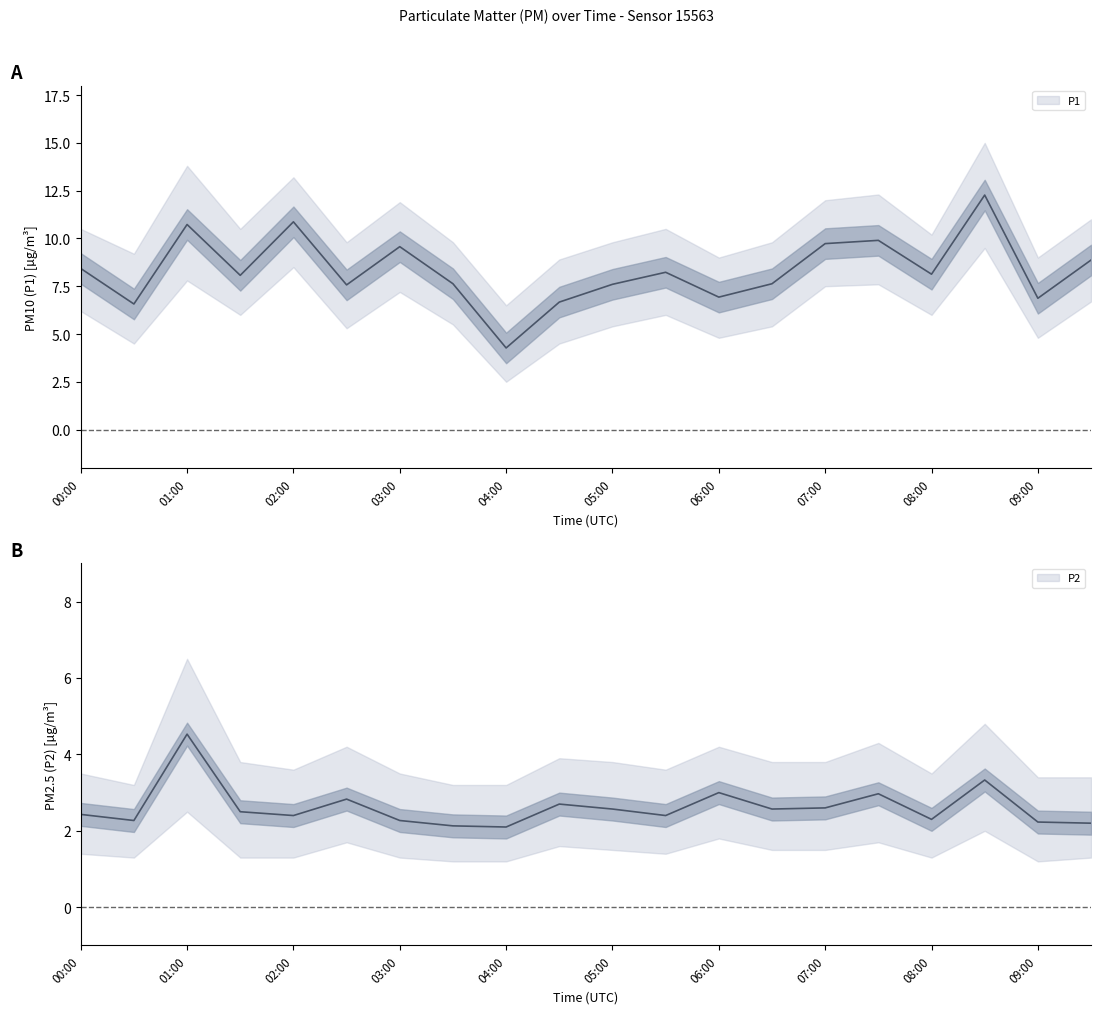

What is the value of the P1 point at the 18th from the left?

12.3